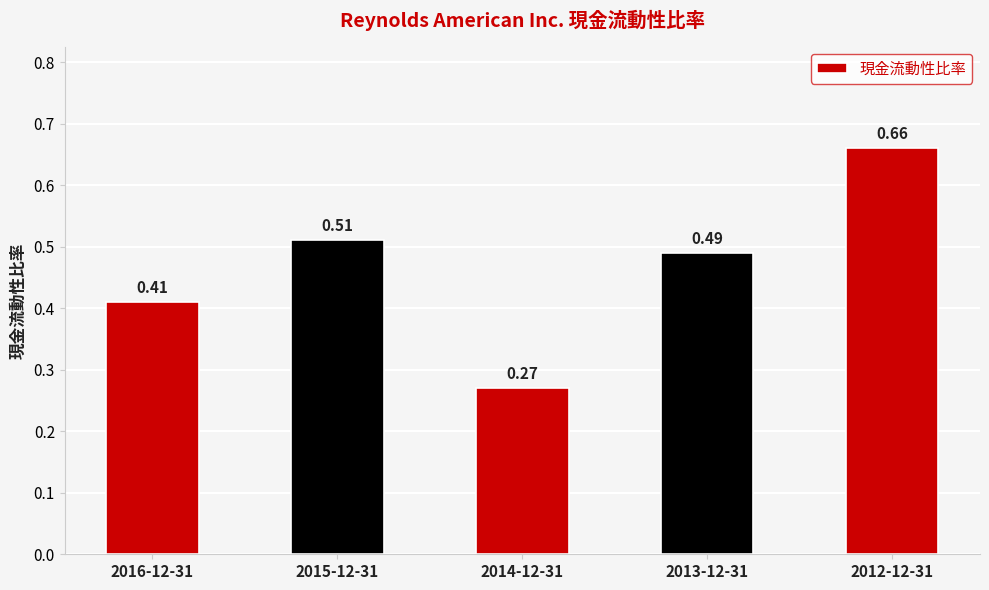

What is the difference between the second highest and second lowest values?

0.1